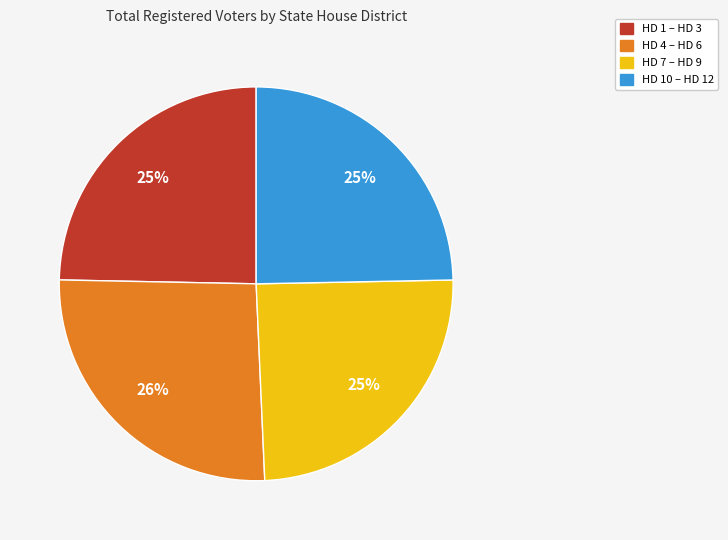

To the nearest percent, what is the average slice percentage?

25%